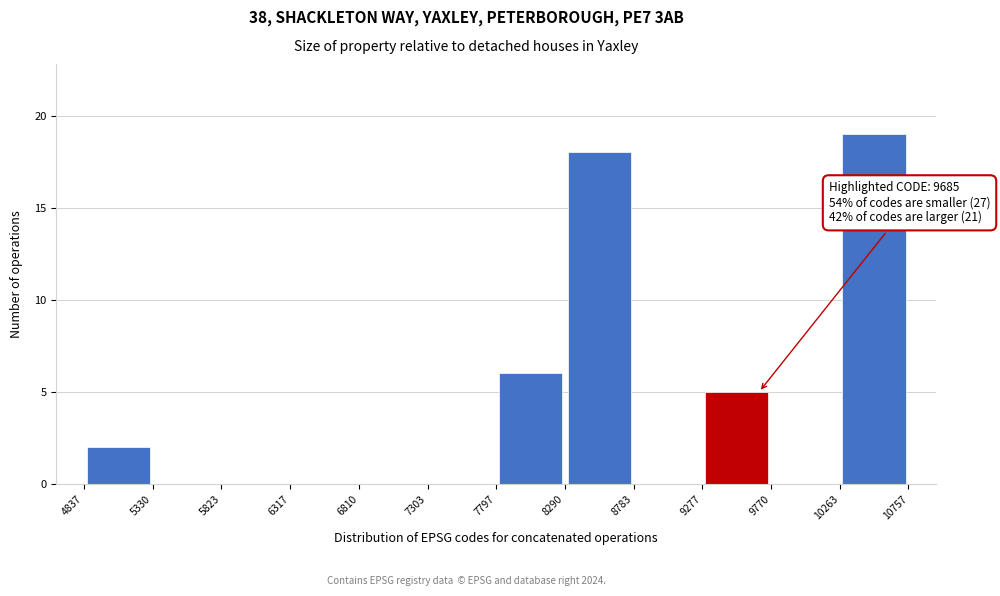

Which range on the x-axis has the tallest bar?

10263 to 10757